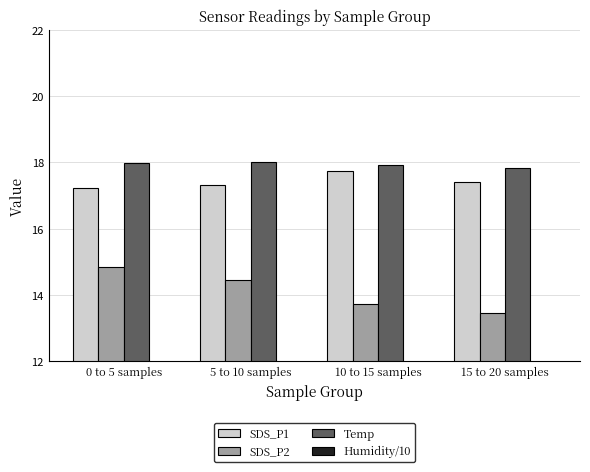

What position from the right is 15 to 20 samples?

1